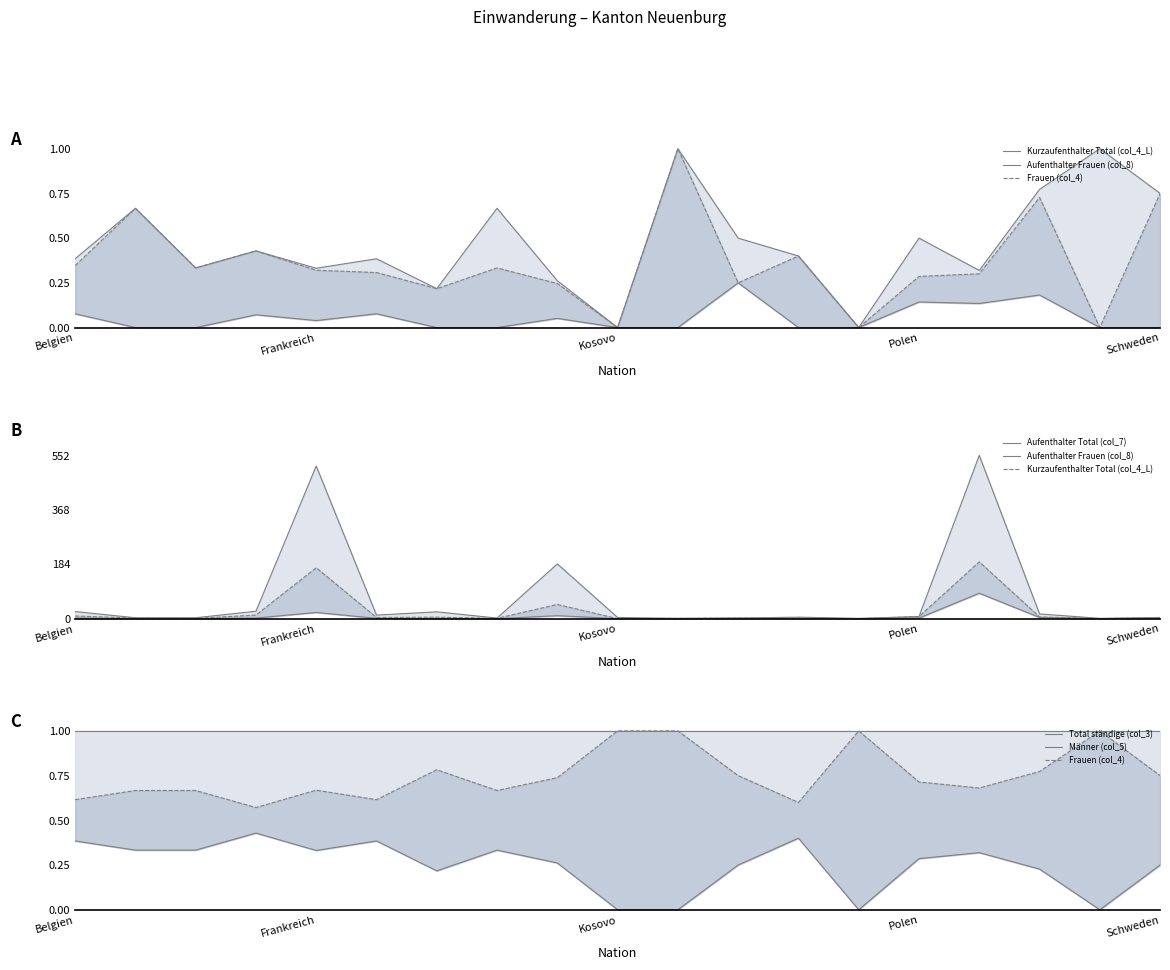

What is the value of the Frauen (col_4) point at the 16th from the left?

0.7